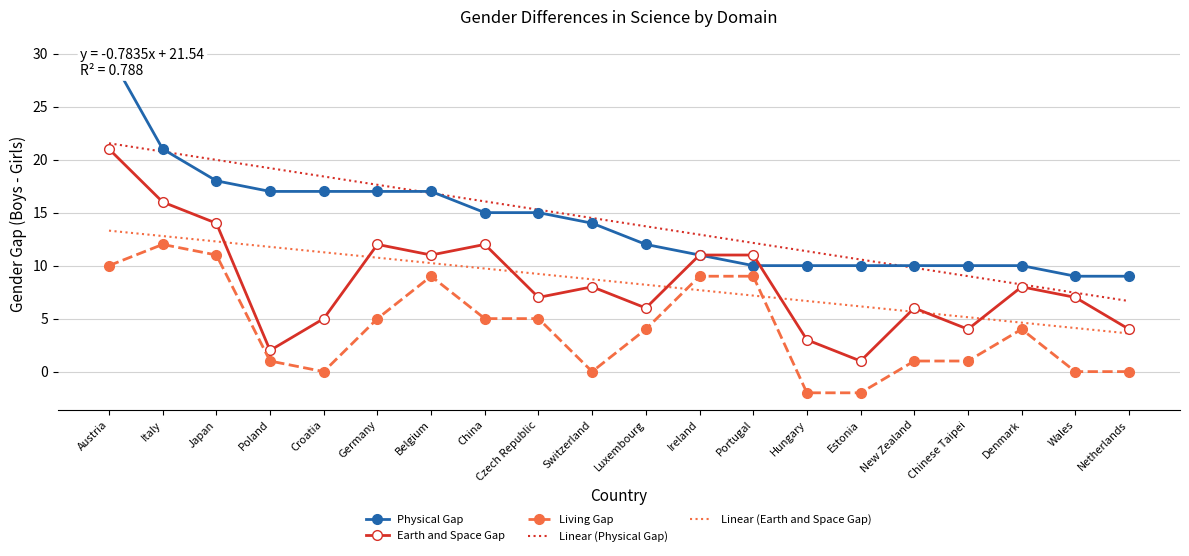

What is the difference between the Living Gap values at Belgium and Wales?

9.0